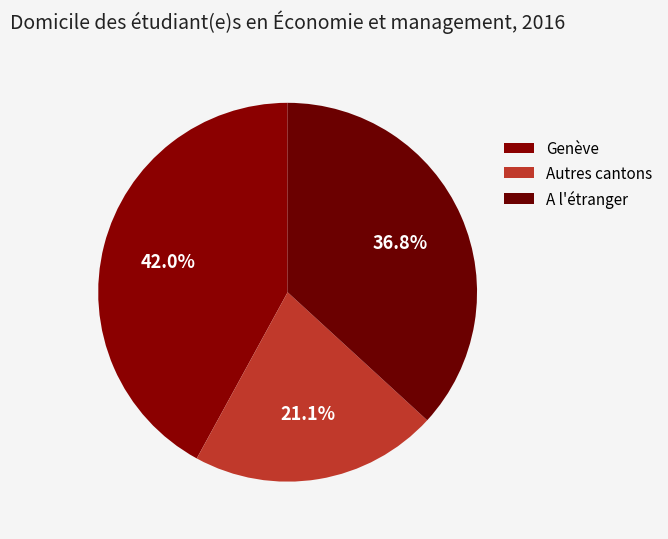

True or false: Genève accounts for 48% of the total.

False